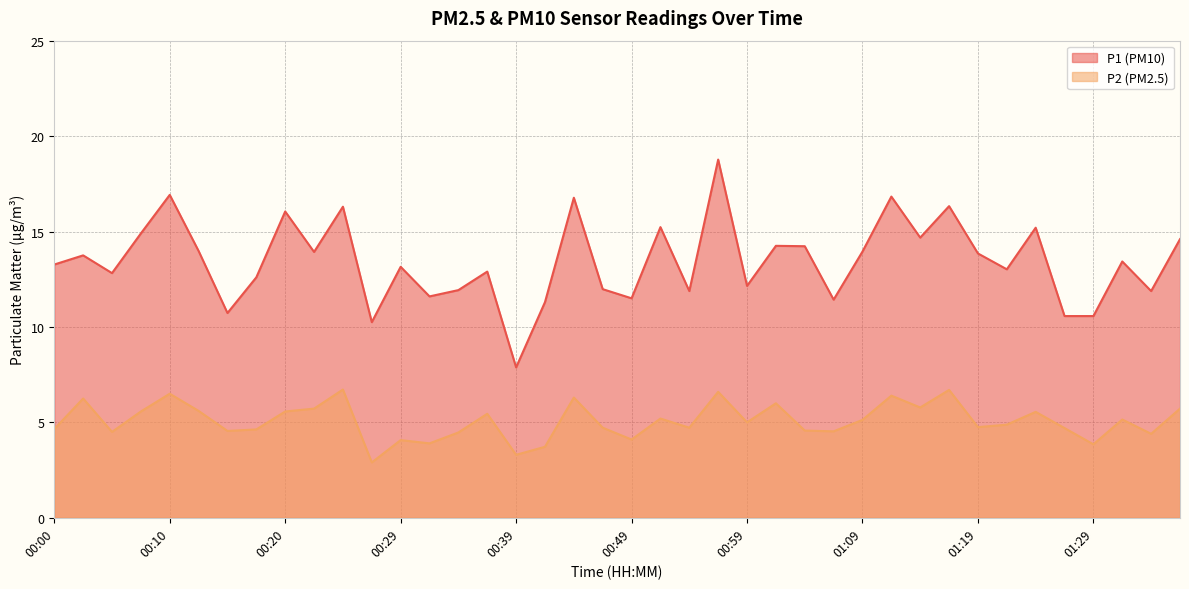

True or false: P2 and P1 cross at least once.

False